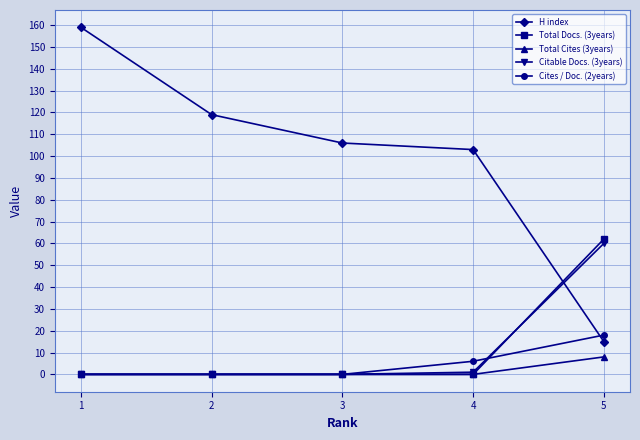

At how many categories does at least one series exceed 21?

5